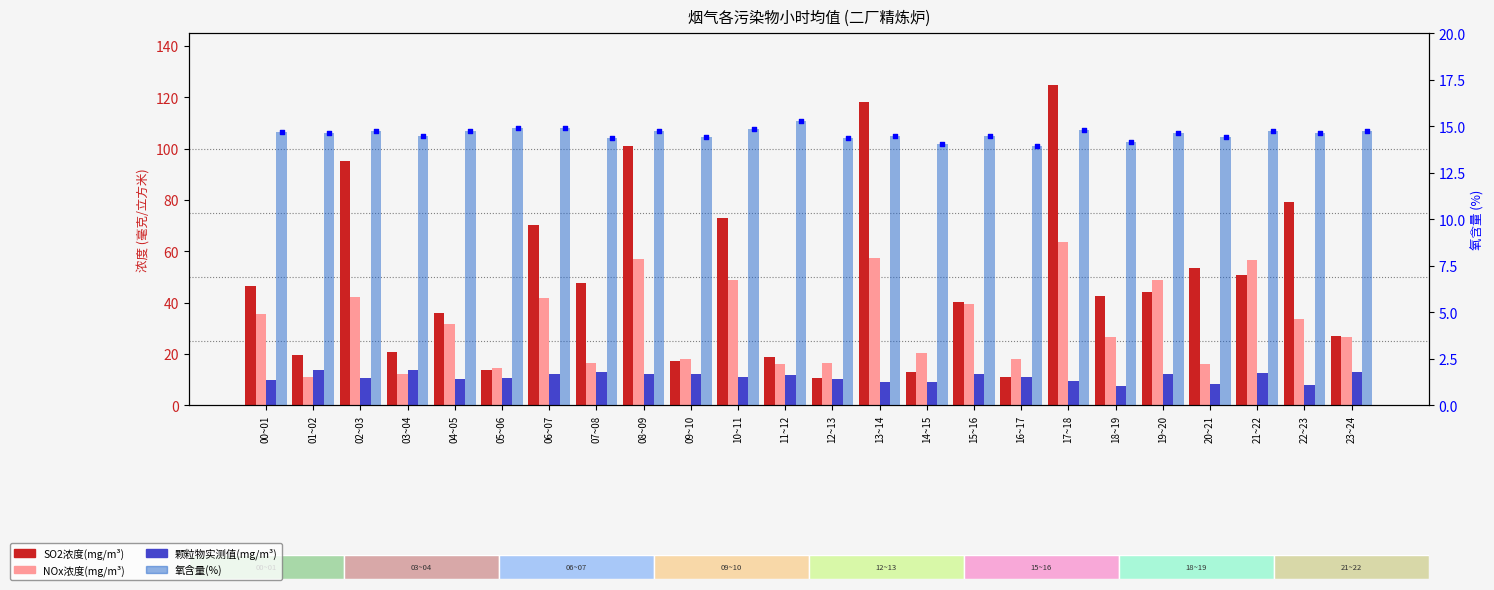

Which series contains the lowest Y value?

颗粒物实测值(mg/m³)